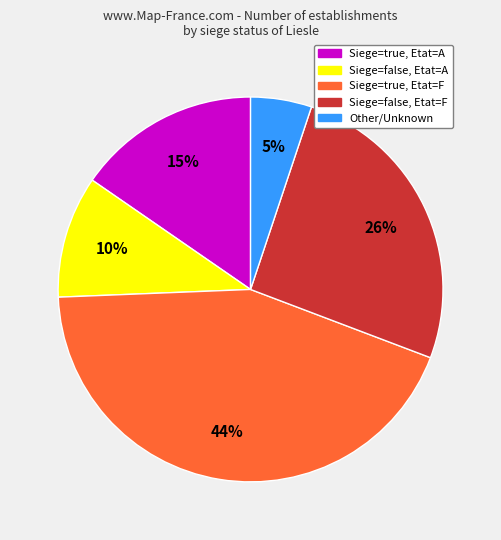

To the nearest percent, what is the average slice percentage?

20%